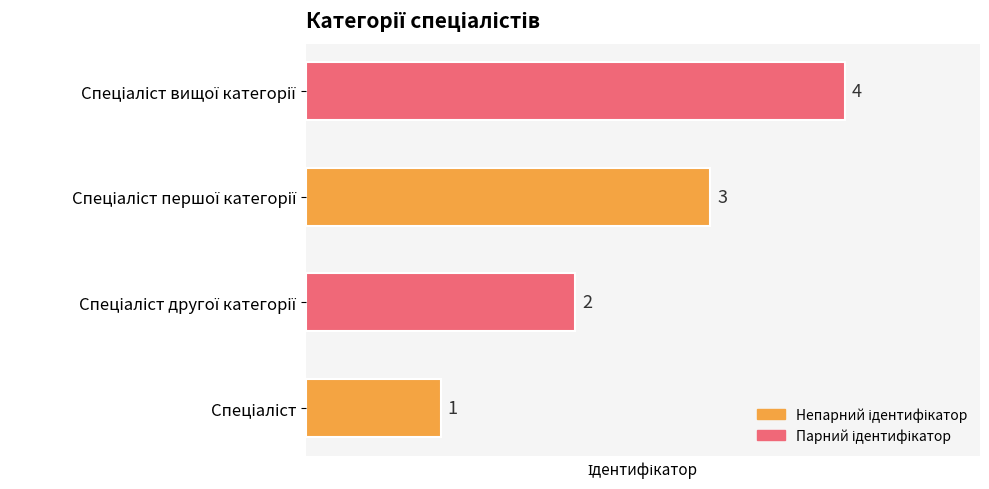

What is the greatest value displayed?

4